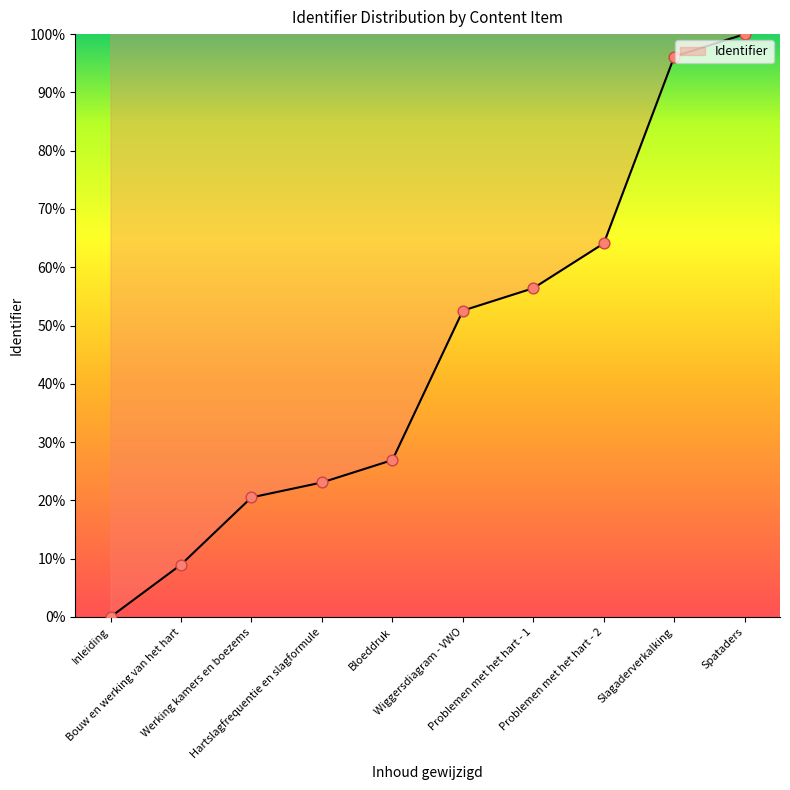

Between Wiggersdiagram - VWO and Problemen met het hart - 2, which is larger?

Problemen met het hart - 2